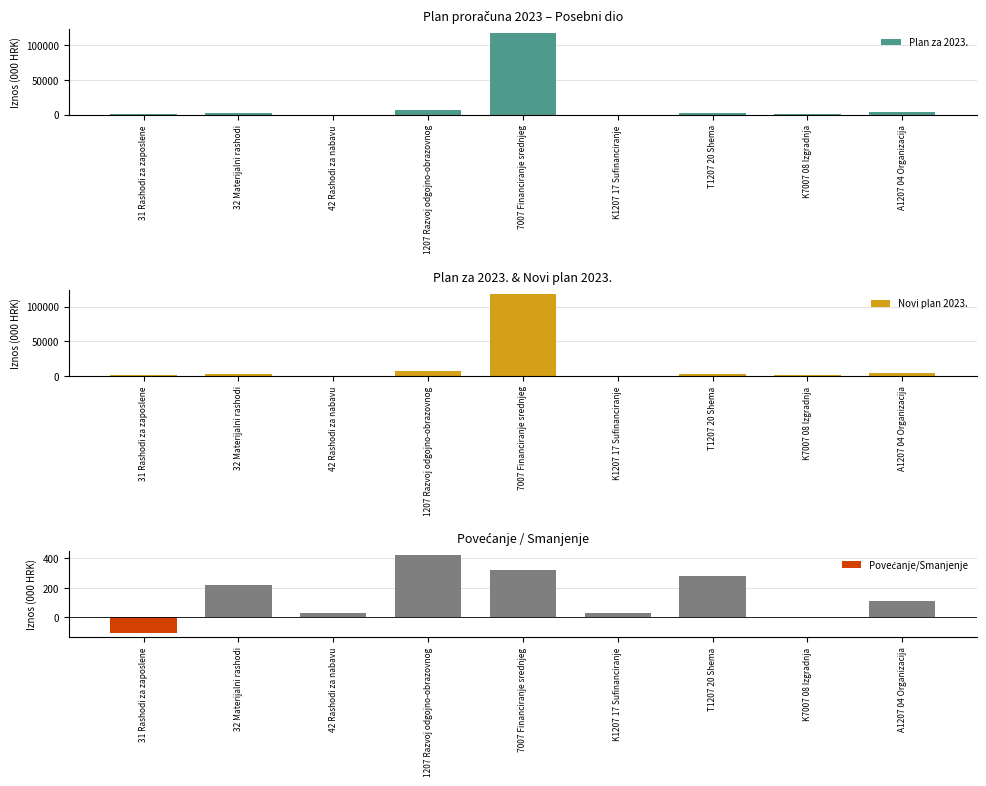

At which category is the sum across all series the highest?

7007 Financiranje srednjeg